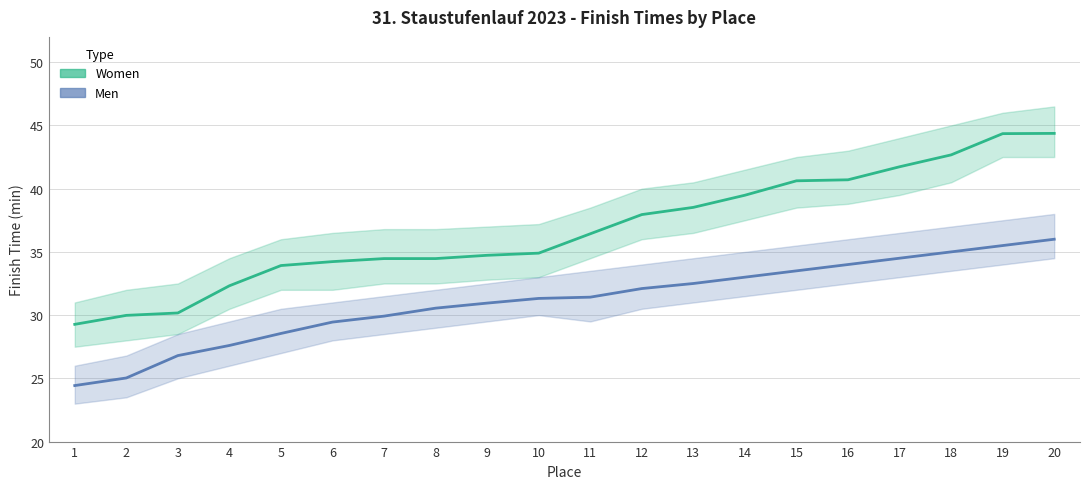

True or false: Women Finish Time (min) has more than 0 interior local peaks.

False